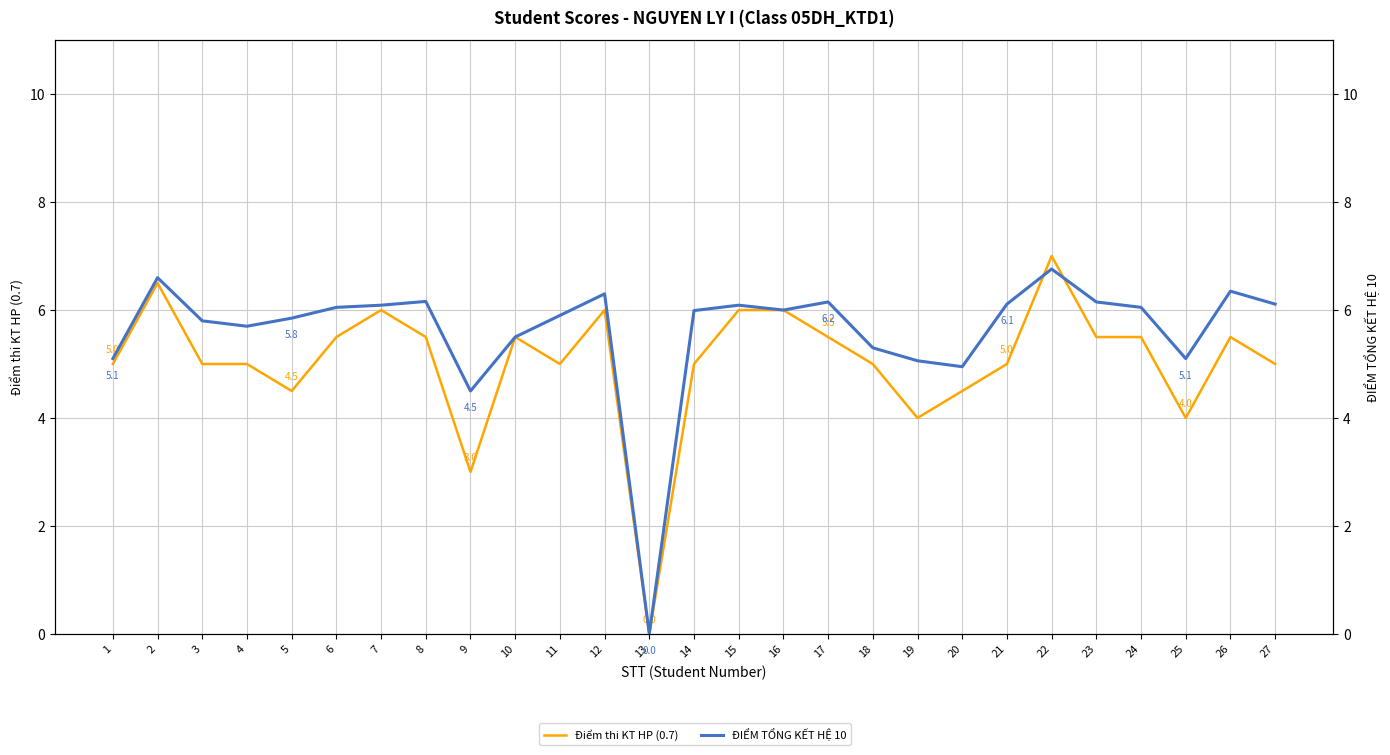

Rank the series by their maximum value, from highest to lowest.

Điểm thi KT HP (0.7), ĐIỂM TỔNG KẾT HỆ 10